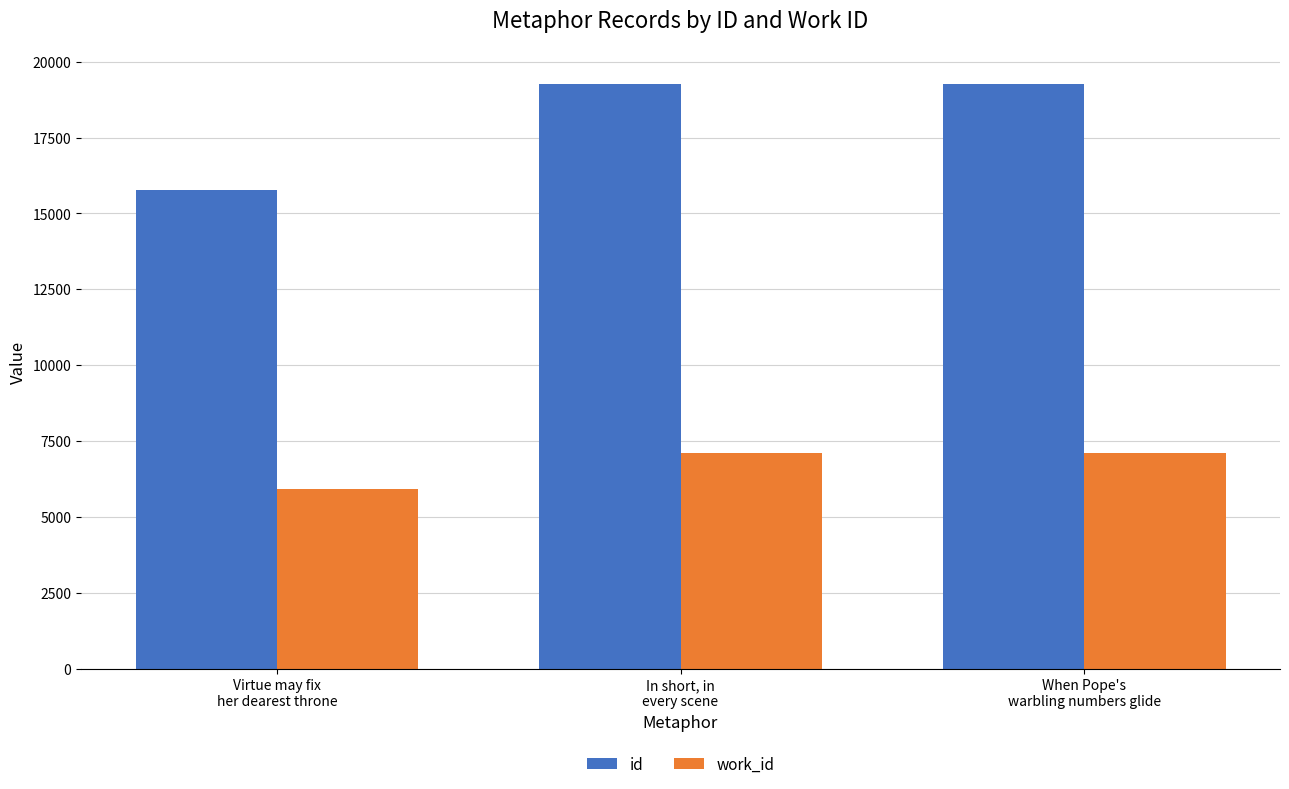

What is the total value across all series at When Pope's
warbling numbers glide?

26363